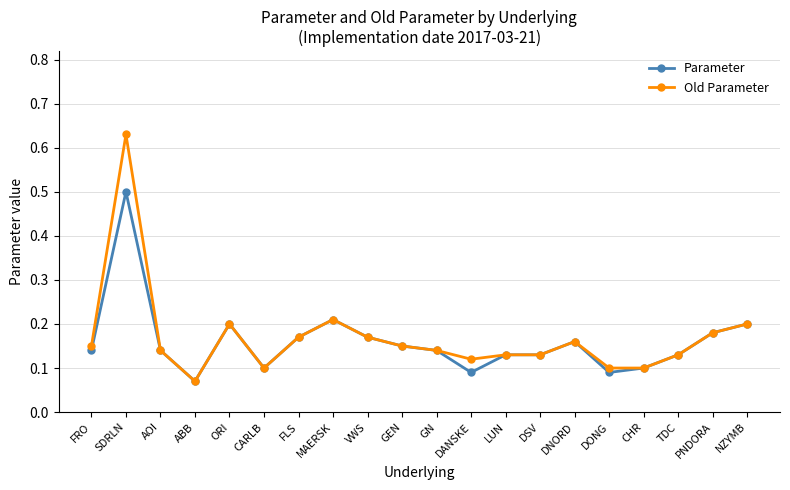

Rank the series by their maximum value, from highest to lowest.

Old Parameter, Parameter